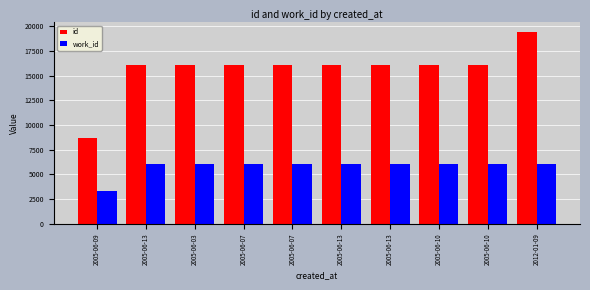

What is the sum of the work_id values at 2005-06-13 and 2005-06-07?

12132